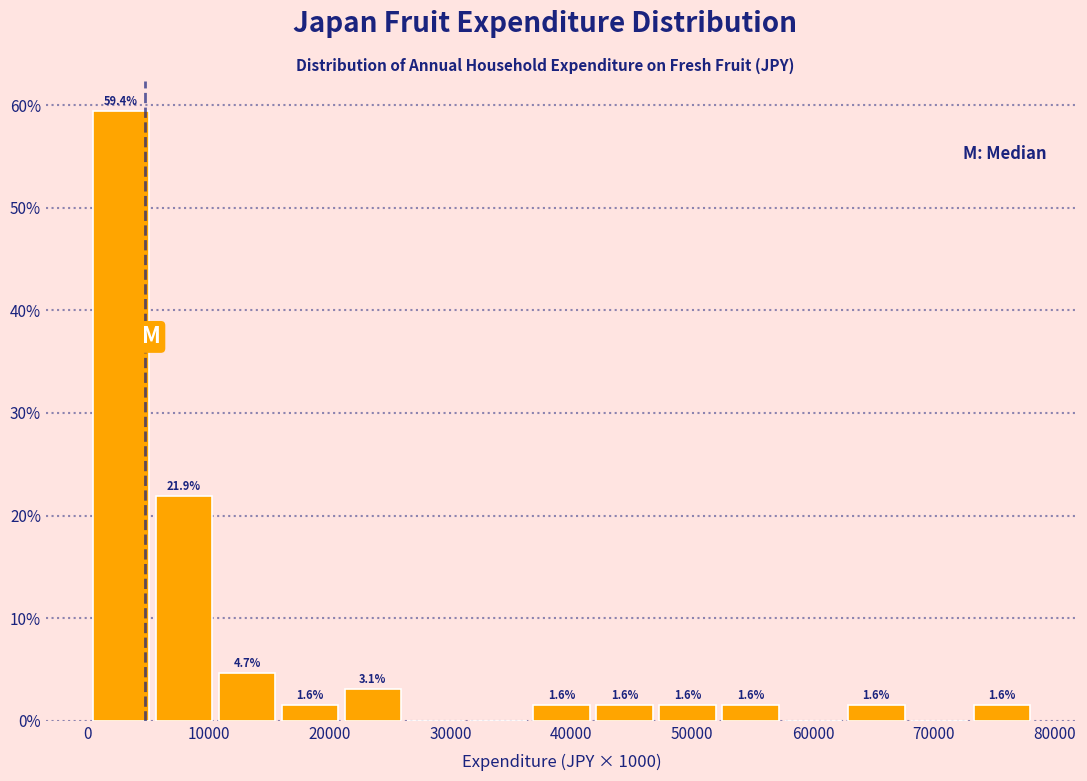

Which range on the x-axis has the tallest bar?

0 to 6000